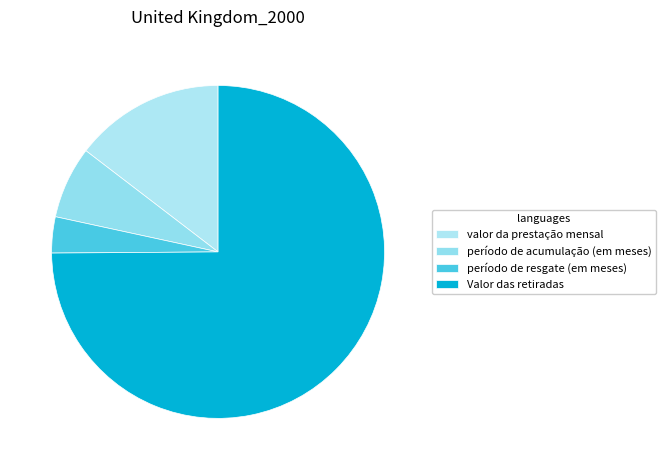

What is the ratio of the value at período de acumulação (em meses) to the value at valor da prestação mensal?

0.5